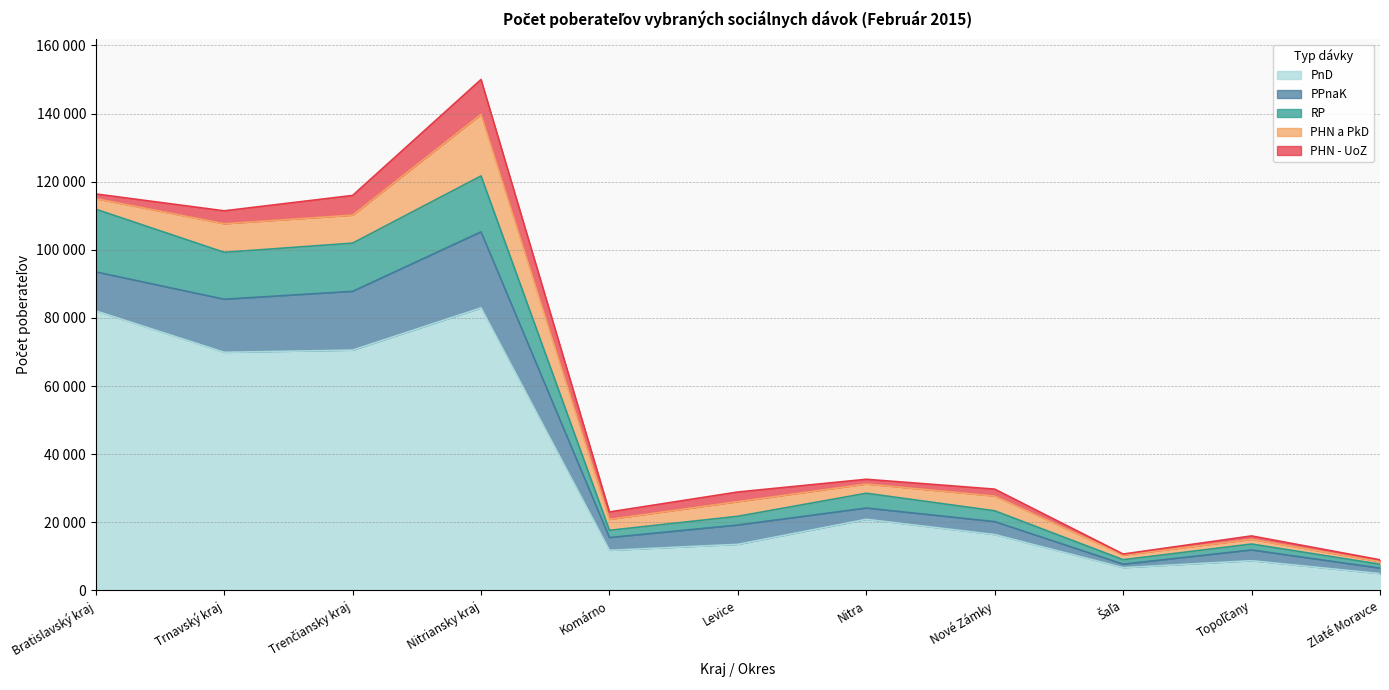

At which label does PnD reach its minimum?

Zlaté Moravce